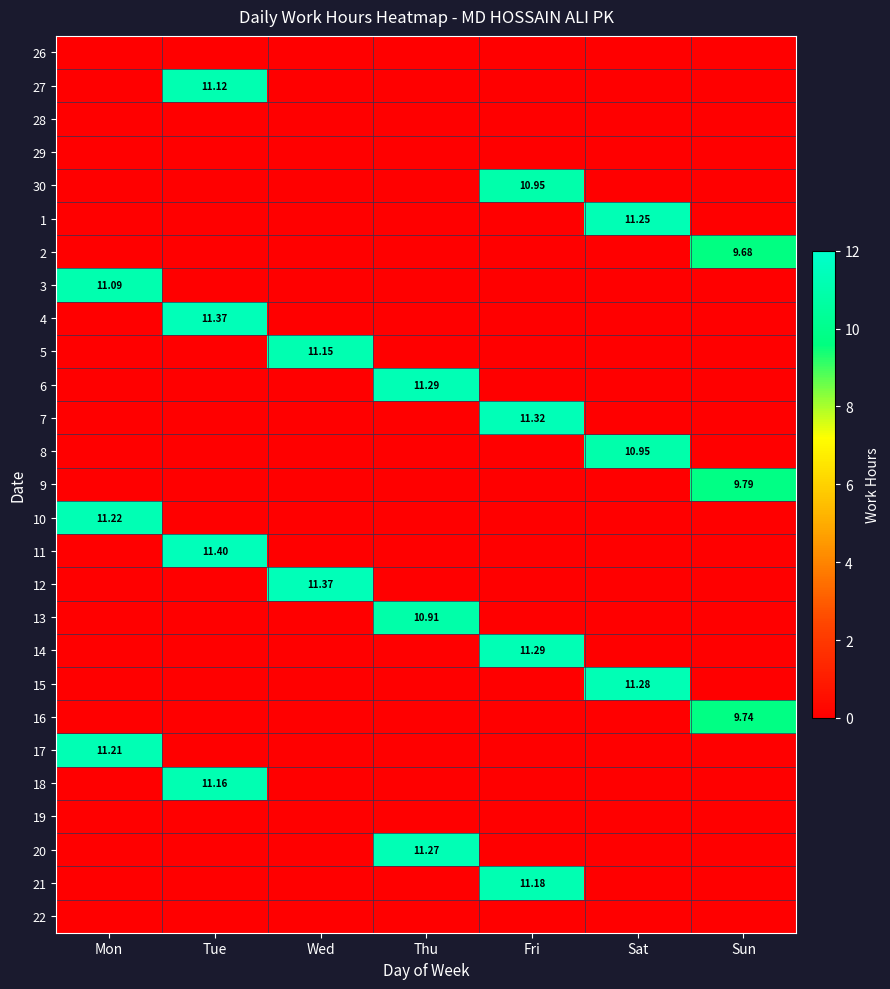

At which category is the sum across all series the highest?

Tue